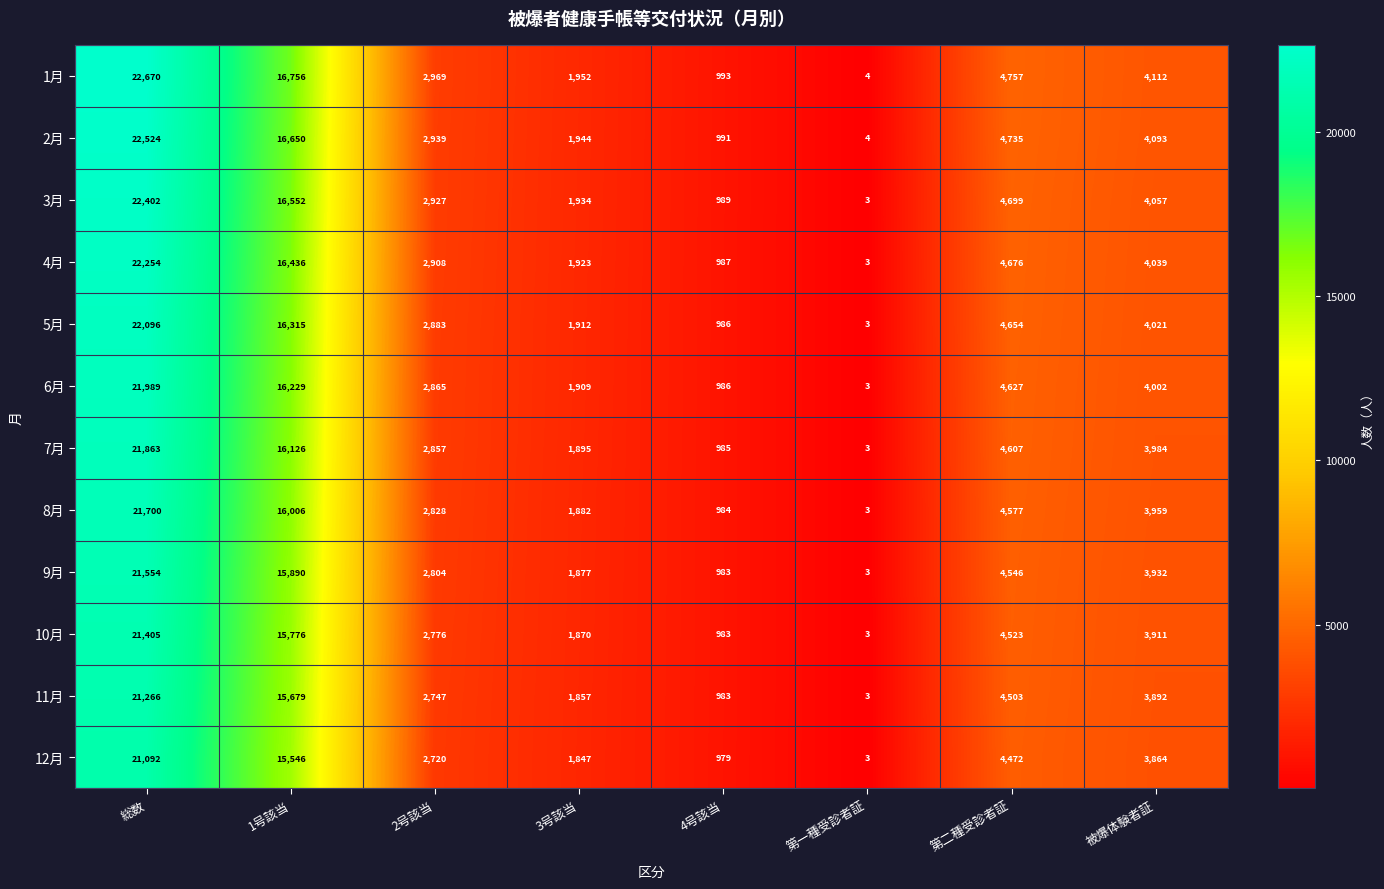

Count the number of categories in the chart.

8